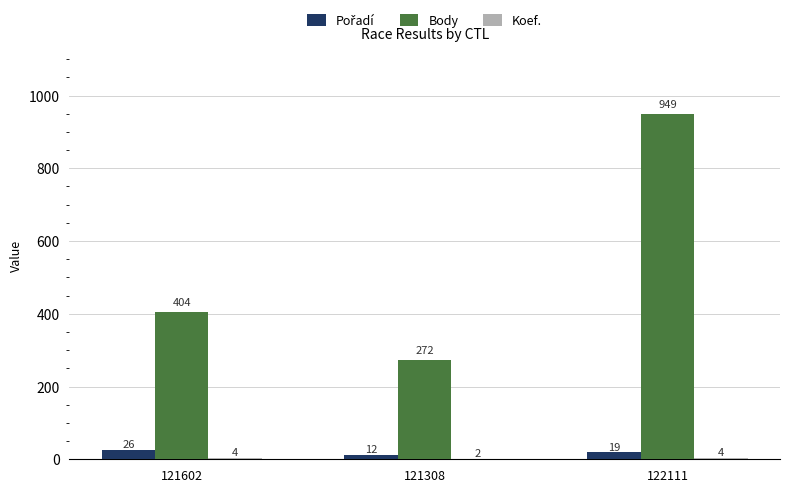

What is the total value across all series at 121308?

286